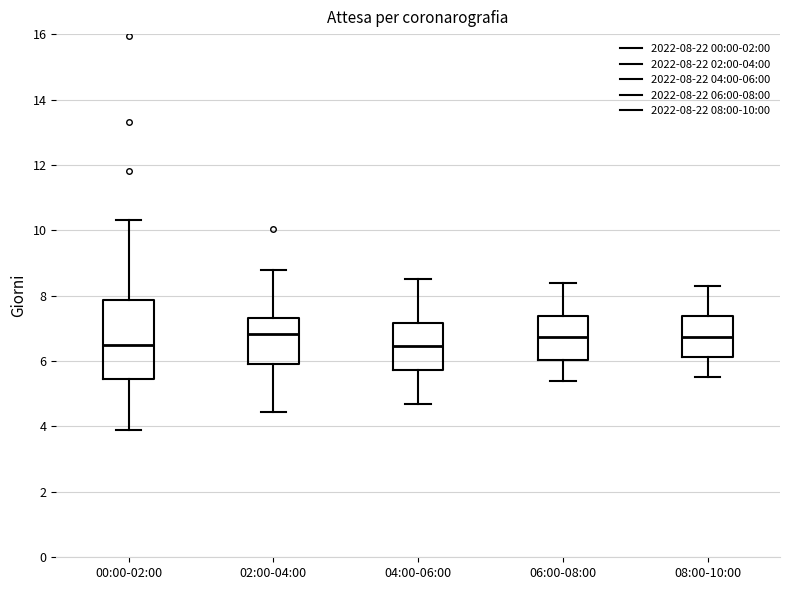

Where is the lower edge of the box for 04:00-06:00 on the y-axis? The values are not printed on the chart, so give them approximately, as read against the axis.

5.8